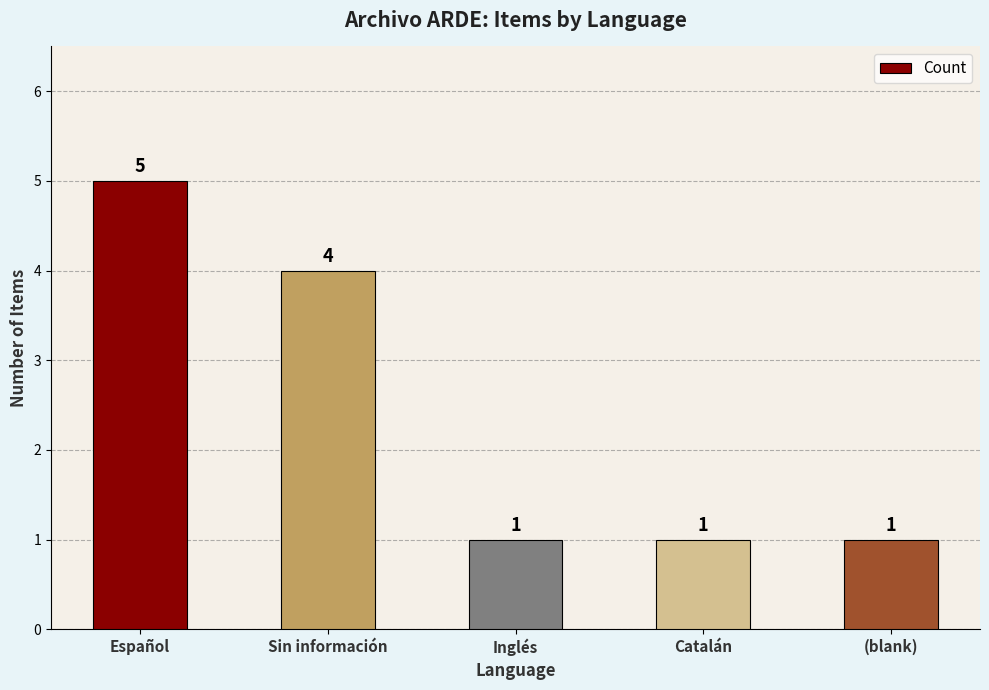

The chart shows a value of 1 at Inglés. True or false?

True